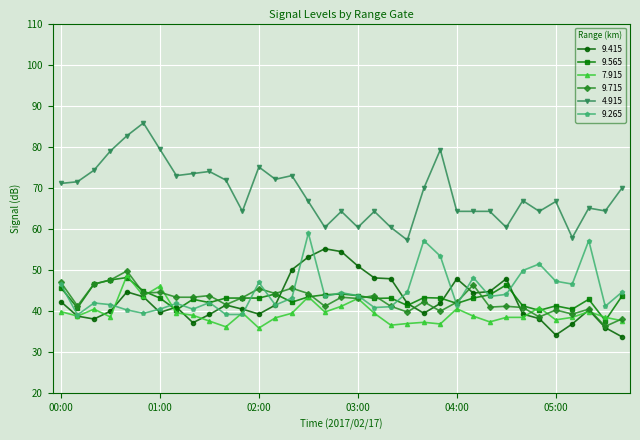

What is the value of the 4.915 point at the 14th from the left?

72.1